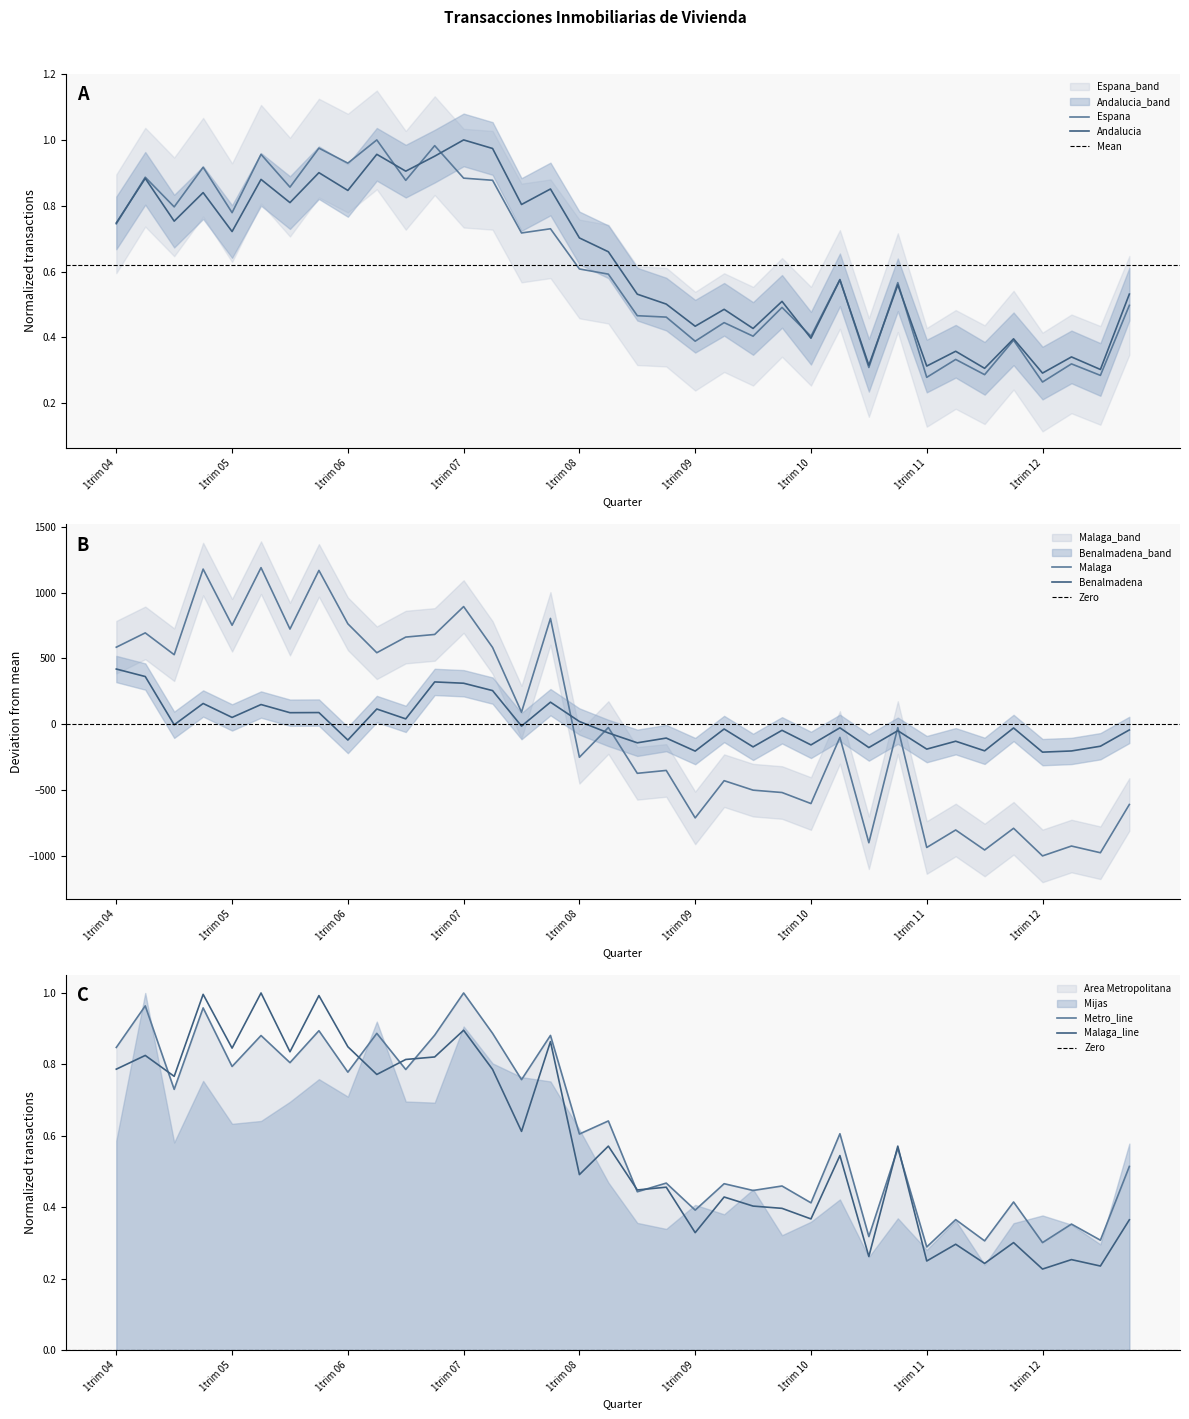

What is the smallest value displayed?

-1002.8